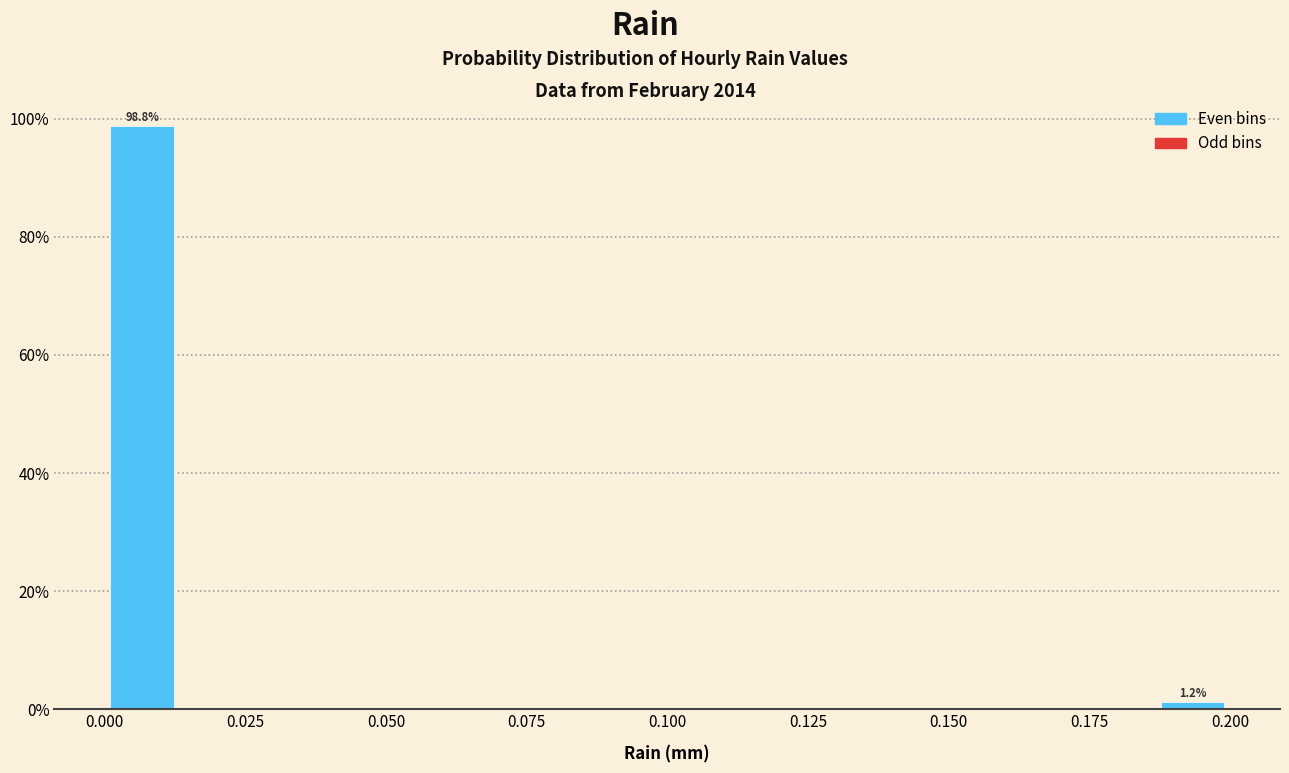

Read against the x-axis, roughly where is the centre of the tallest bar?

0.005